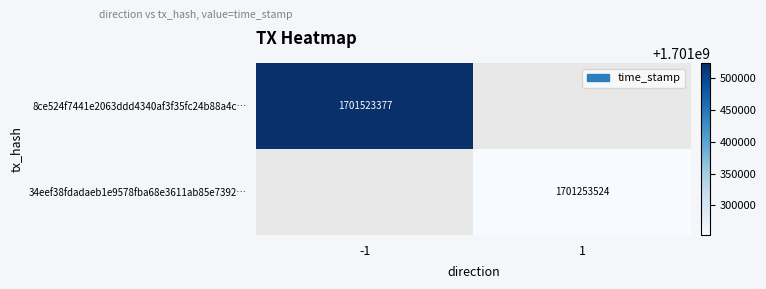

Which has a higher value, 1 or -1?

-1